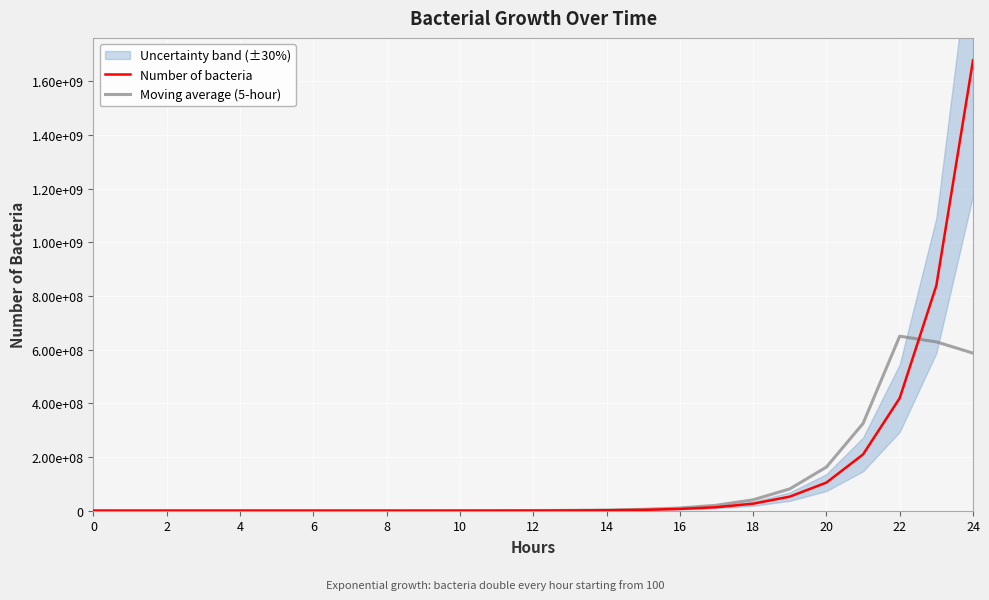

The Number of bacteria series shows 91907 at 24. True or false?

False